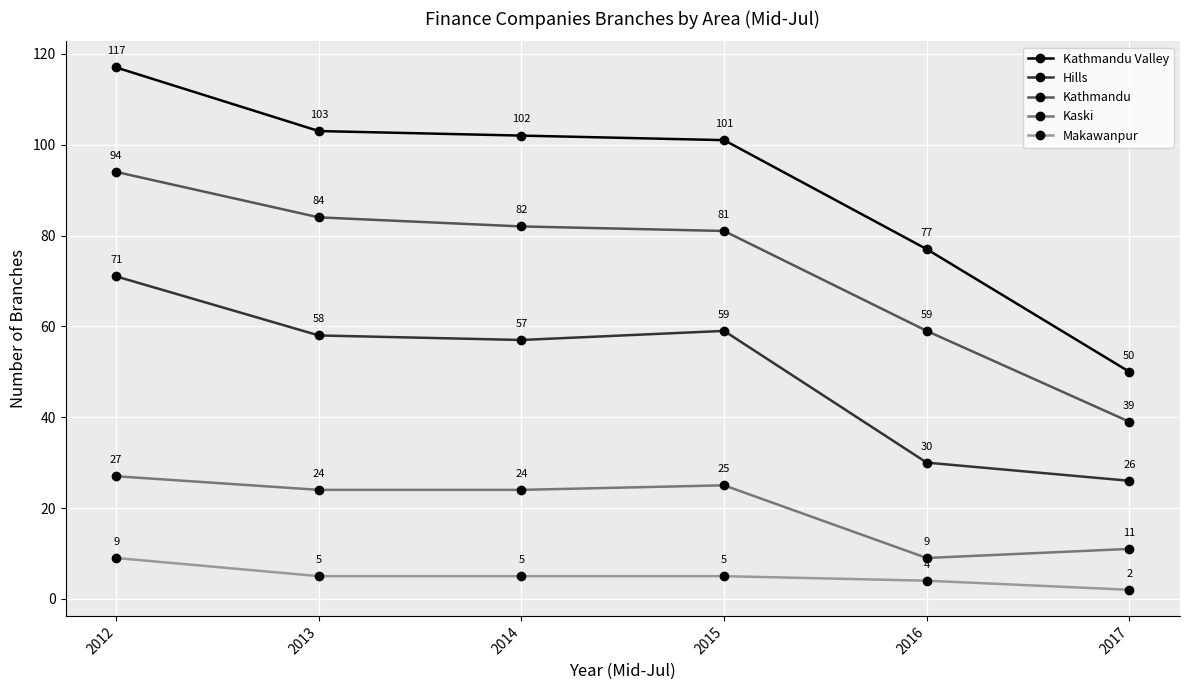

What is the maximum value for Kathmandu?

94